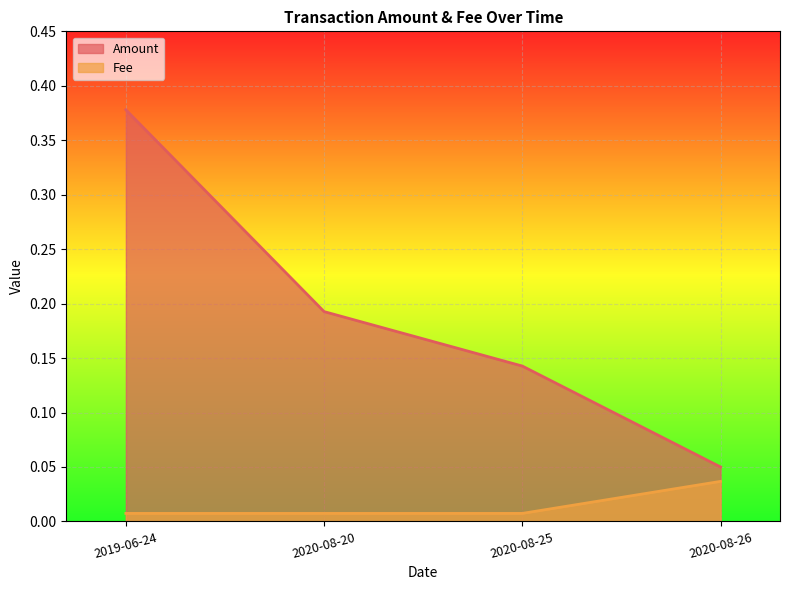

True or false: Fee has more than 0 interior local peaks.

False